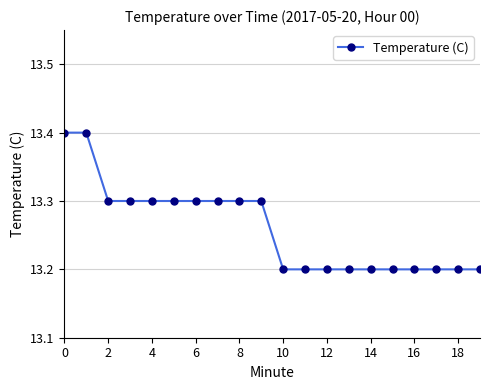

What is the maximum value shown in the chart?

13.4